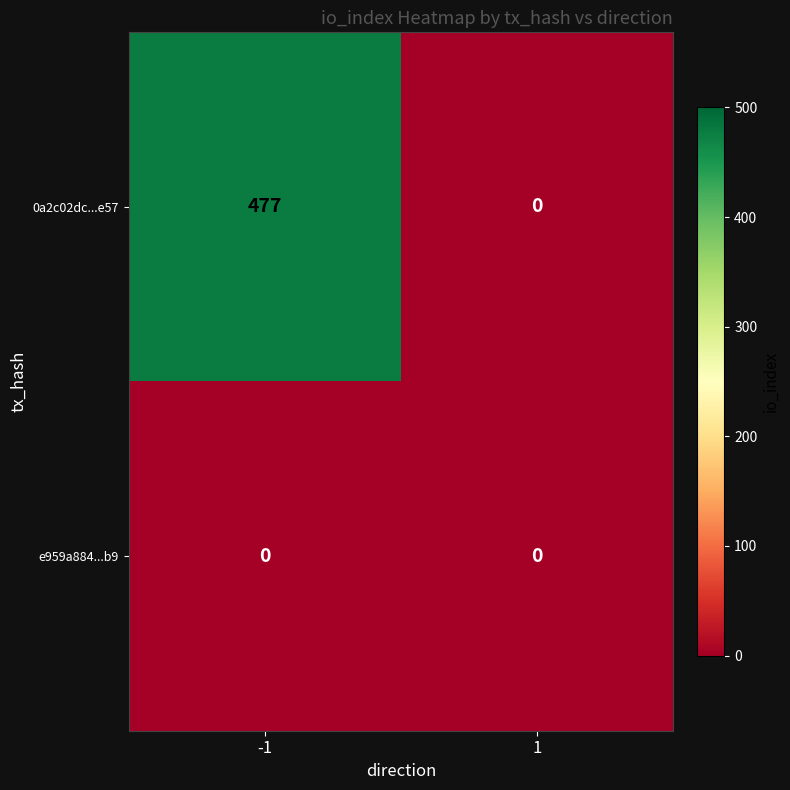

What is the maximum value for 0a2c02dc...e57?

477